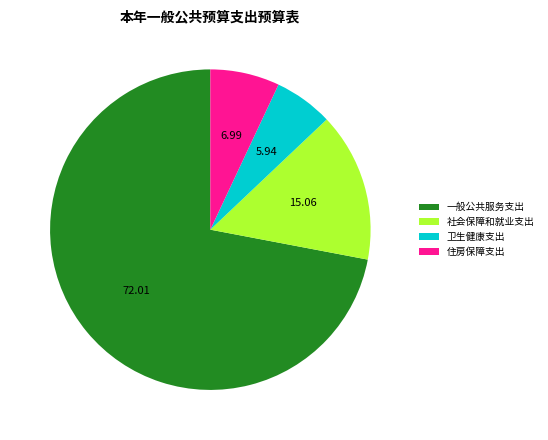

Rank the categories by value from highest to lowest.

一般公共服务支出, 社会保障和就业支出, 住房保障支出, 卫生健康支出